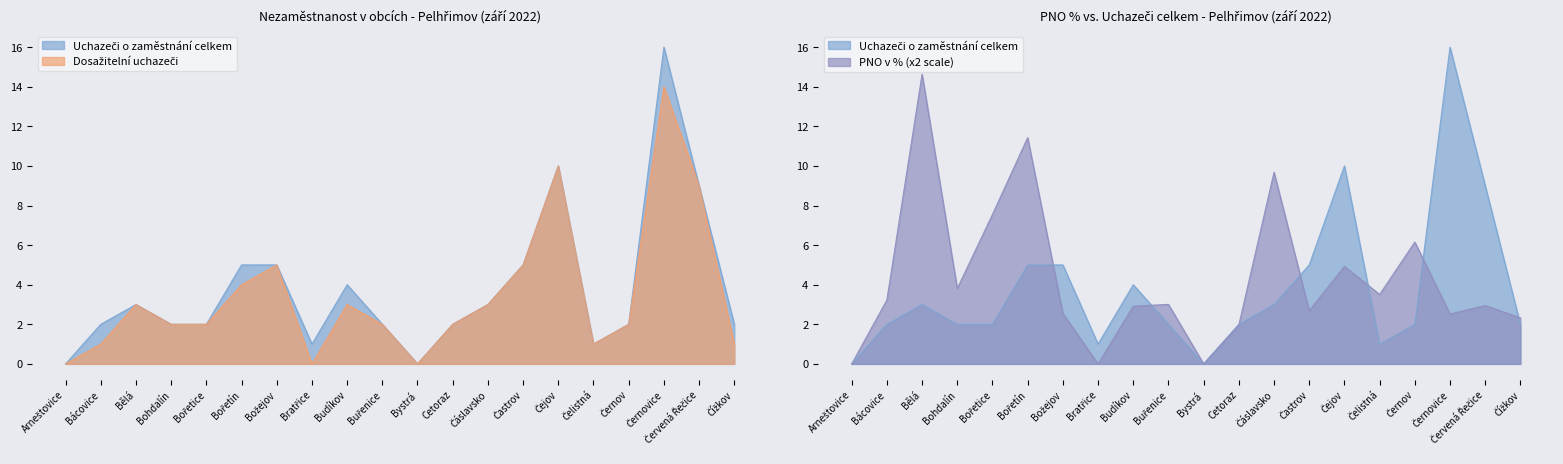

Does the chart display data point markers on the line(s)?

No